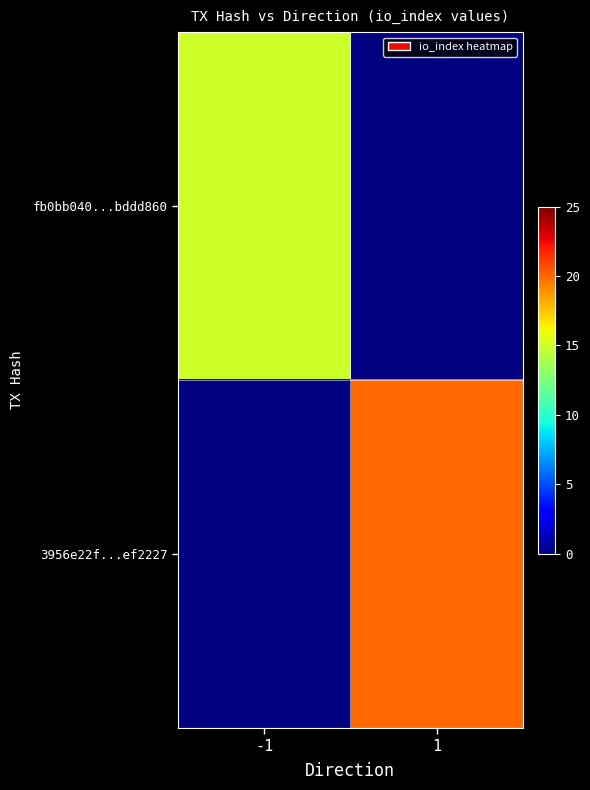

At which label is fb0bb040...bddd860 closest to 15?

-1